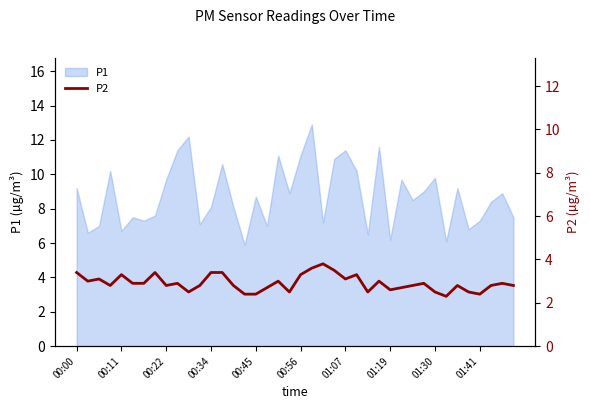

What is the ratio of the value at 34 to the value at 16?

1.2